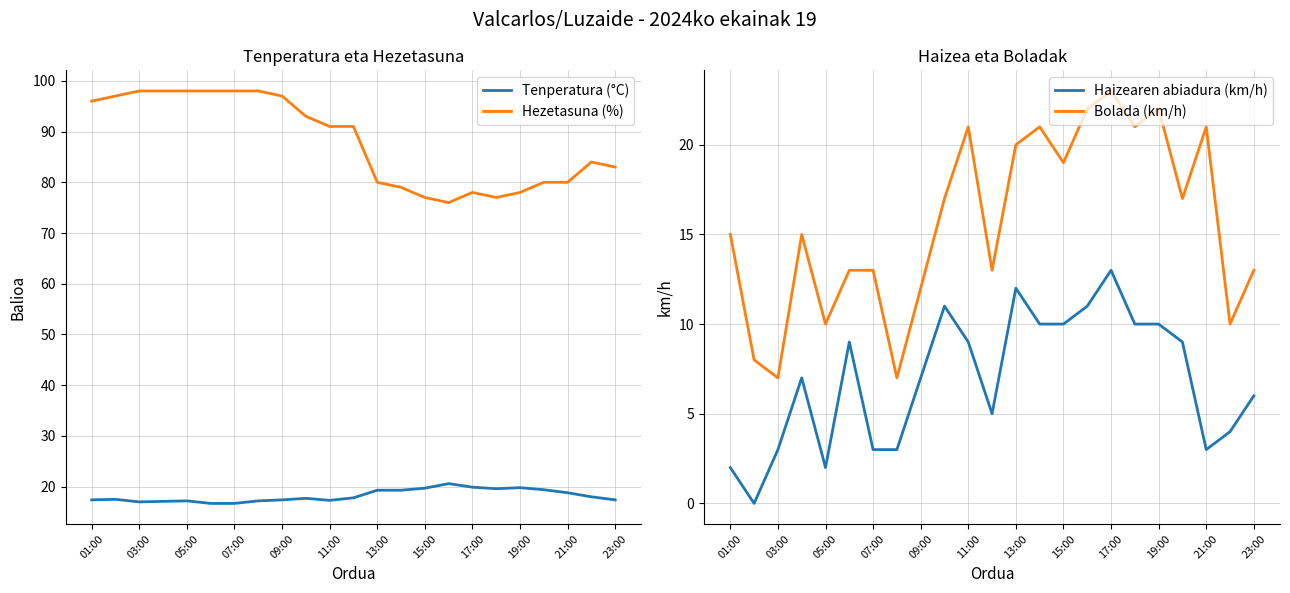

True or false: Hezetasuna (%) and Tenperatura (°C) cross at least once.

False